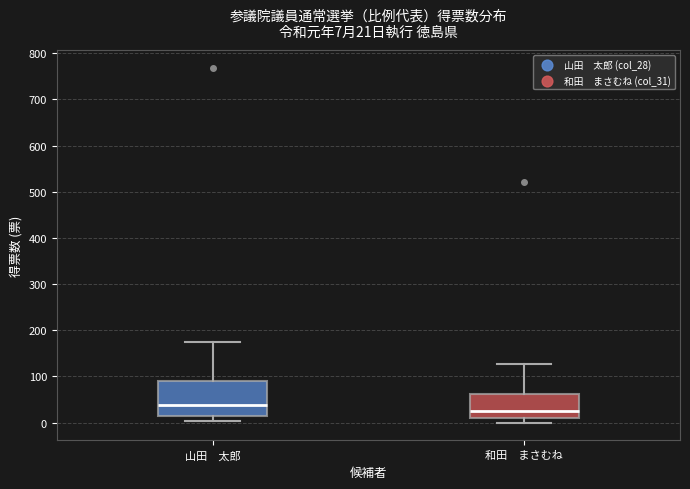

Which box has the highest median line?

山田 太郎